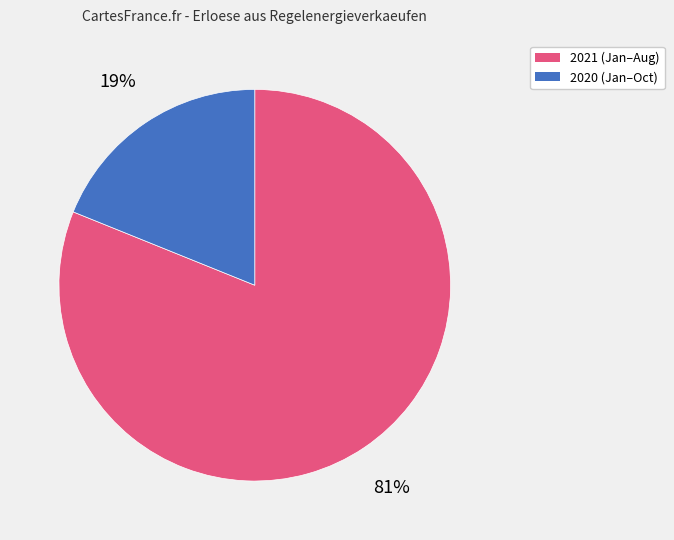

To the nearest percent, what is the average slice percentage?

50%